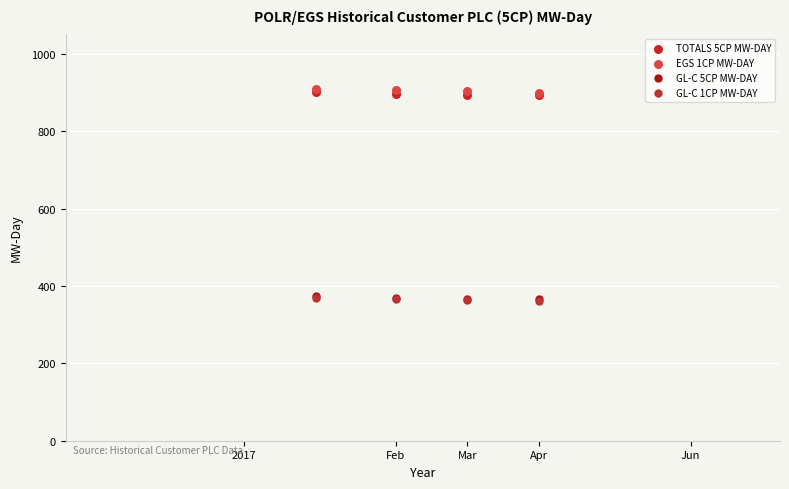

What are all the series names shown in the legend?

TOTALS 5CP MW-DAY, EGS 1CP MW-DAY, GL-C 5CP MW-DAY, GL-C 1CP MW-DAY